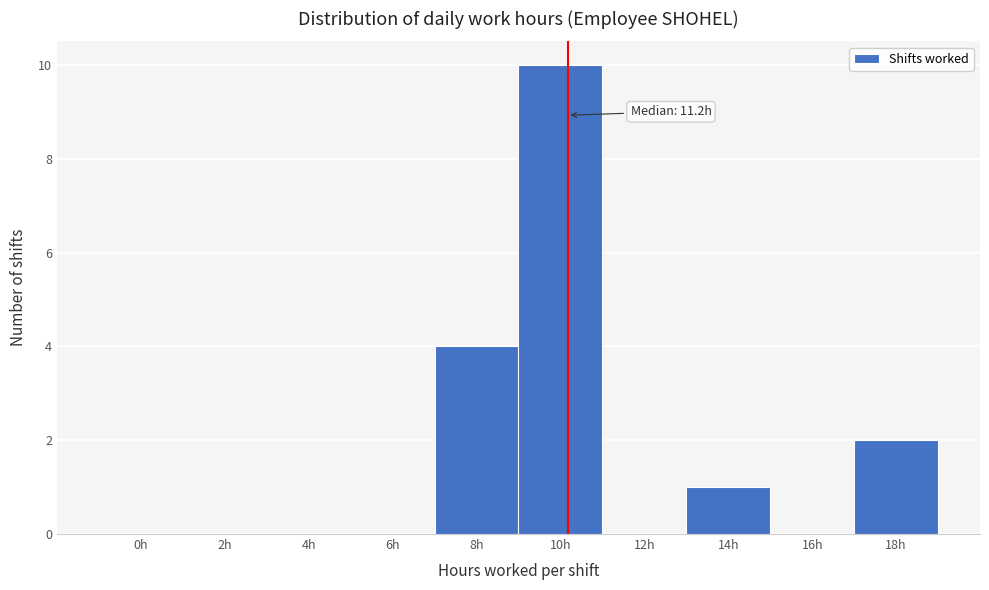

Reading left to right, list all the values displayed in this chart.

0h=0	2h=0	4h=0	6h=0	8h=4	10h=10	12h=0	14h=1	16h=0	18h=2